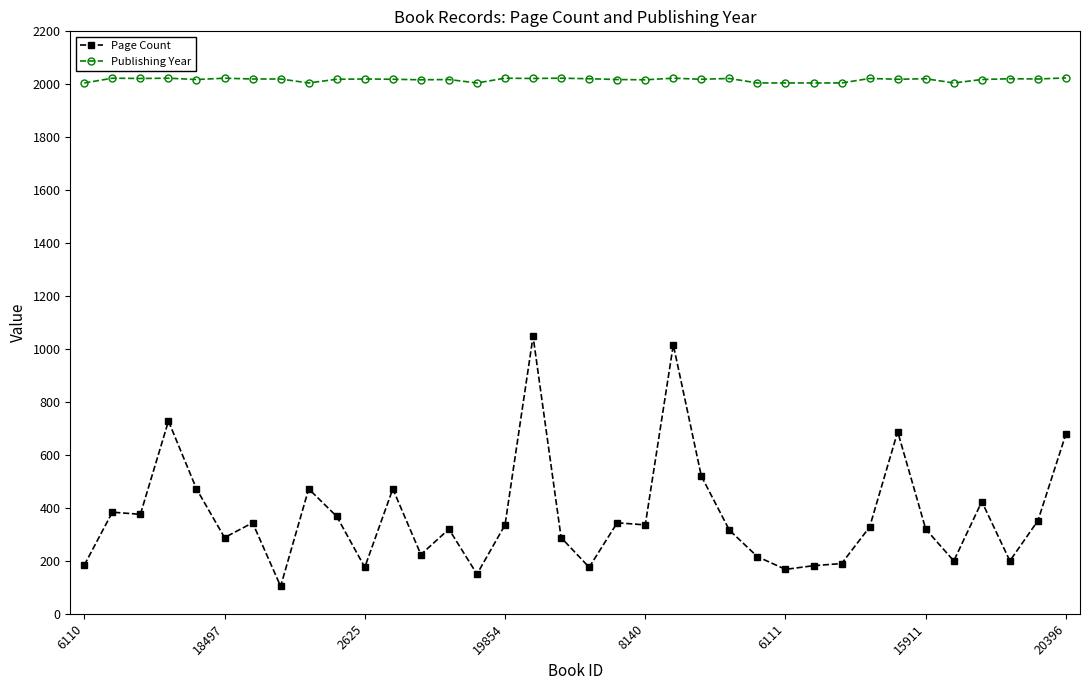

True or false: Publishing Year and Page Count intersect in this chart.

False